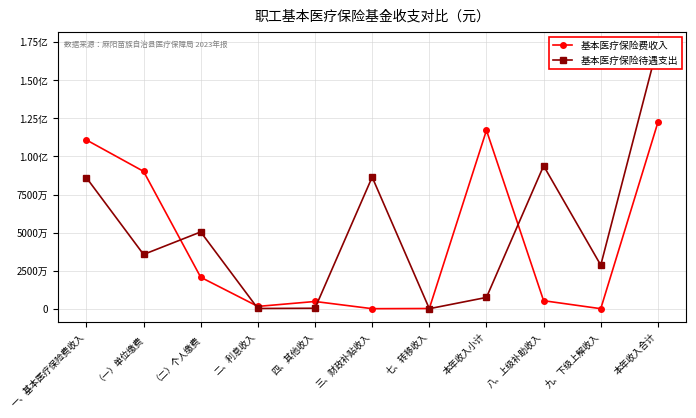

Which series has the largest range (max minus min)?

基本医疗保险待遇支出